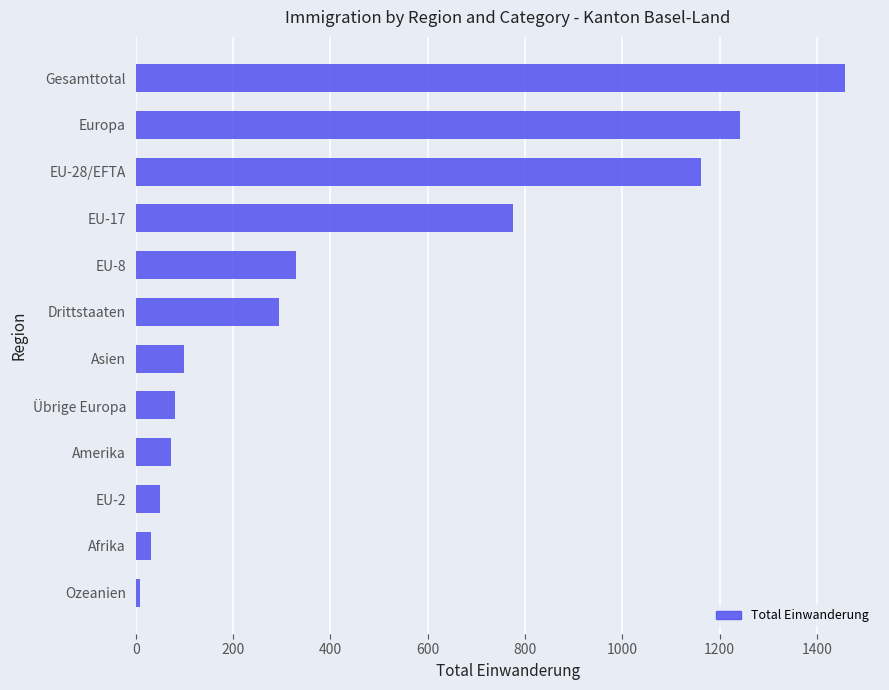

What is the change in value from Afrika to EU-8?

+297